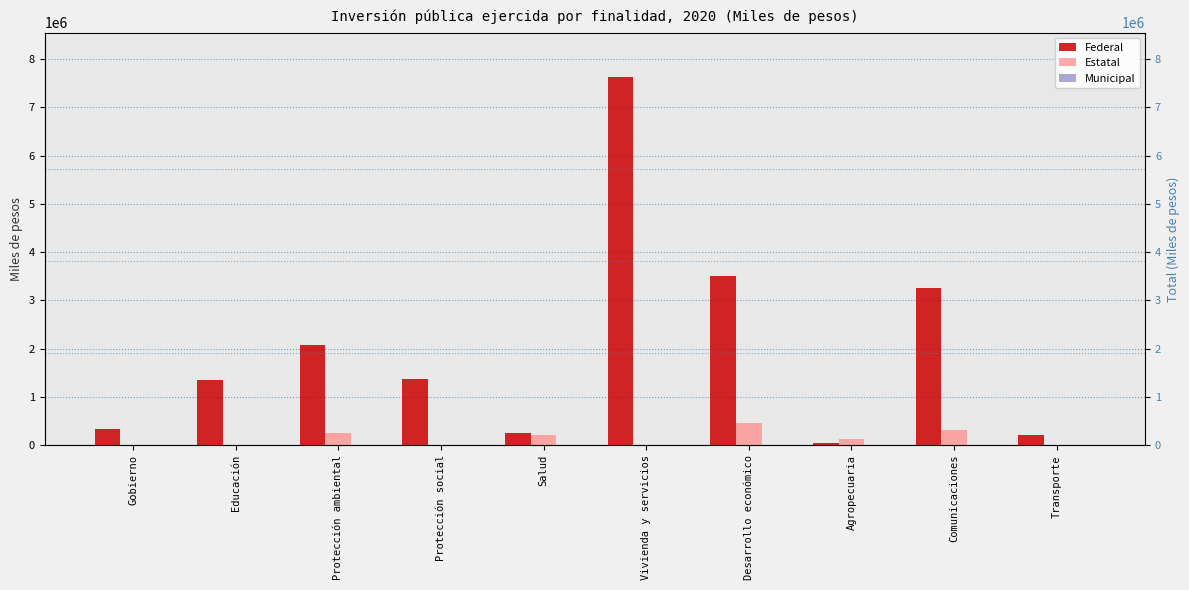

How many bars are there in total?

30